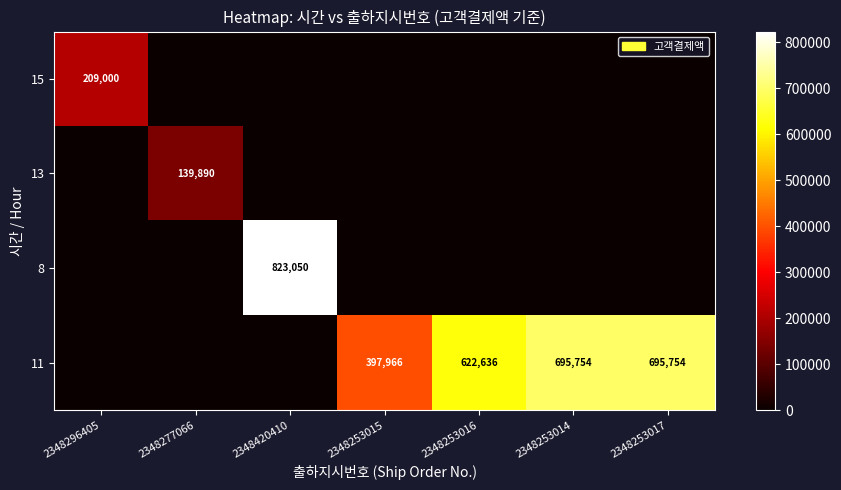

True or false: 11 has a value of 695754 at 2348253014.

True